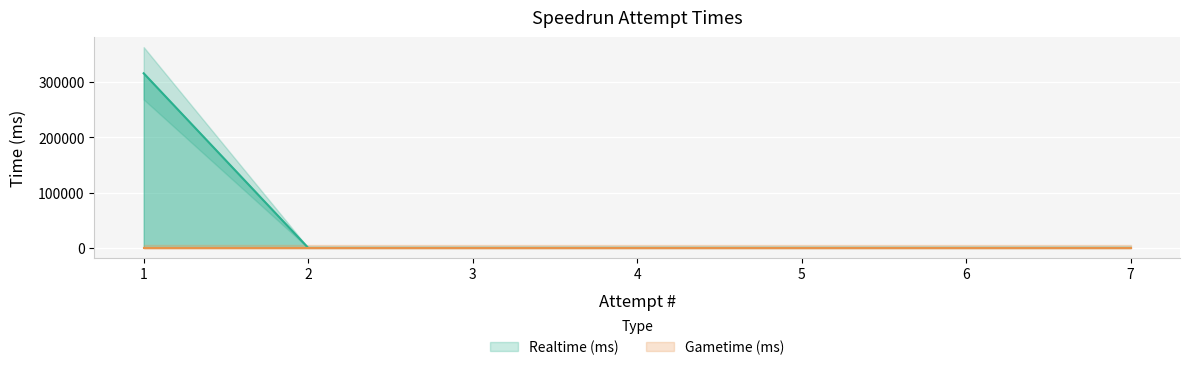

Reading left to right, list all the values displayed in this chart.

315925	0	0	0	0	0	0